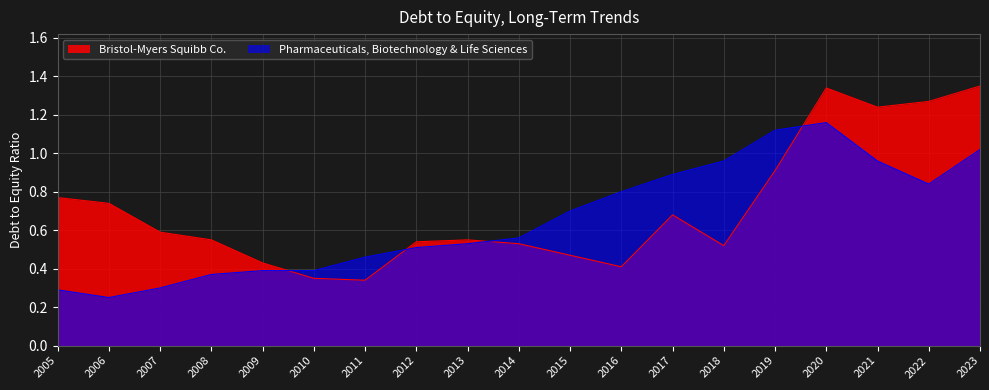

At which category is the sum across all series the highest?

2020